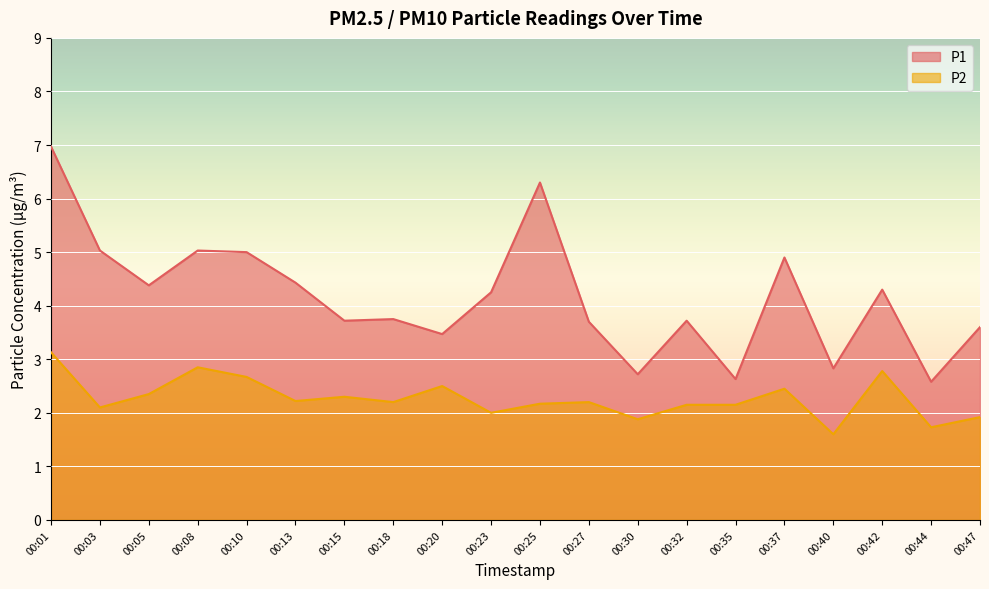

Which series has the largest total across all categories?

P1